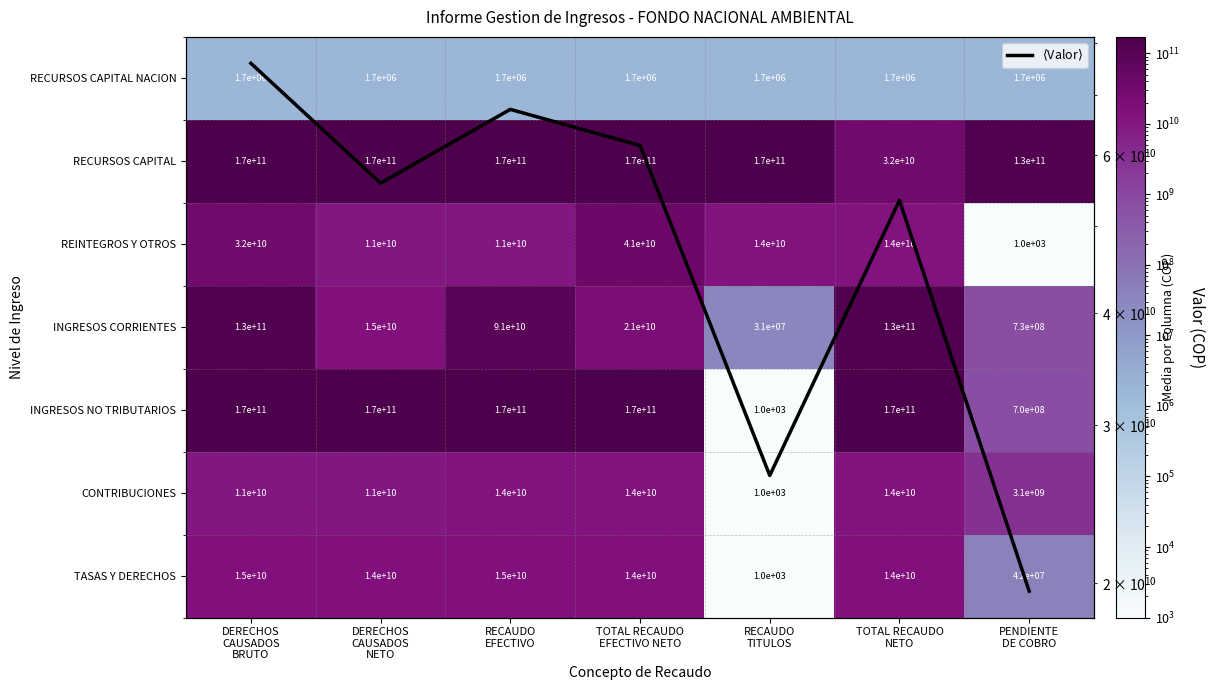

What is the difference between the maximum and minimum values in the CONTRIBUCIONES series?

13999999000